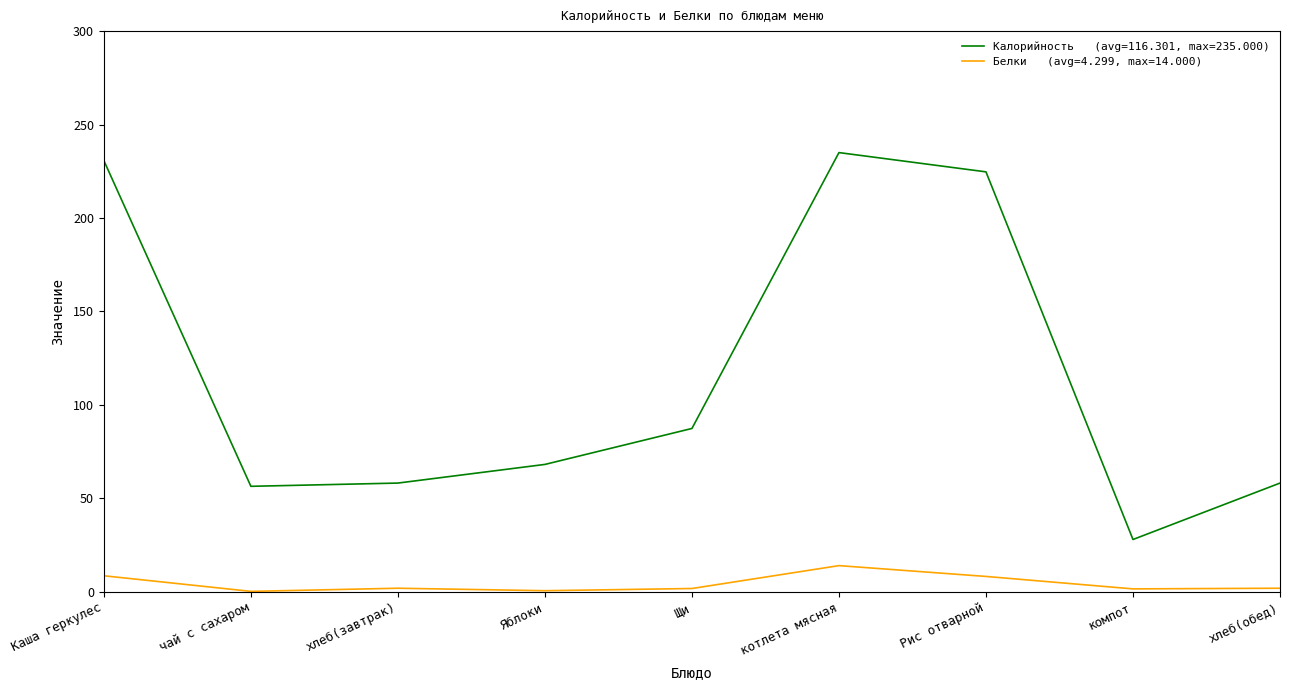

What is the total value across all series at Рис отварной?

232.9